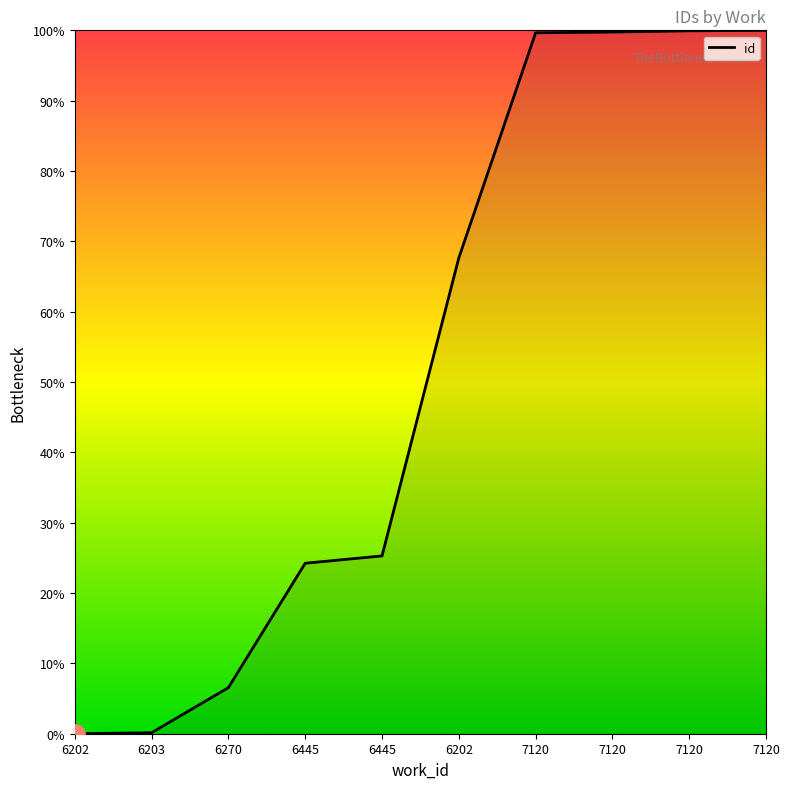

Rank the categories by value from highest to lowest.

7120, 7120, 7120, 7120, 6202, 6445, 6445, 6270, 6203, 6202